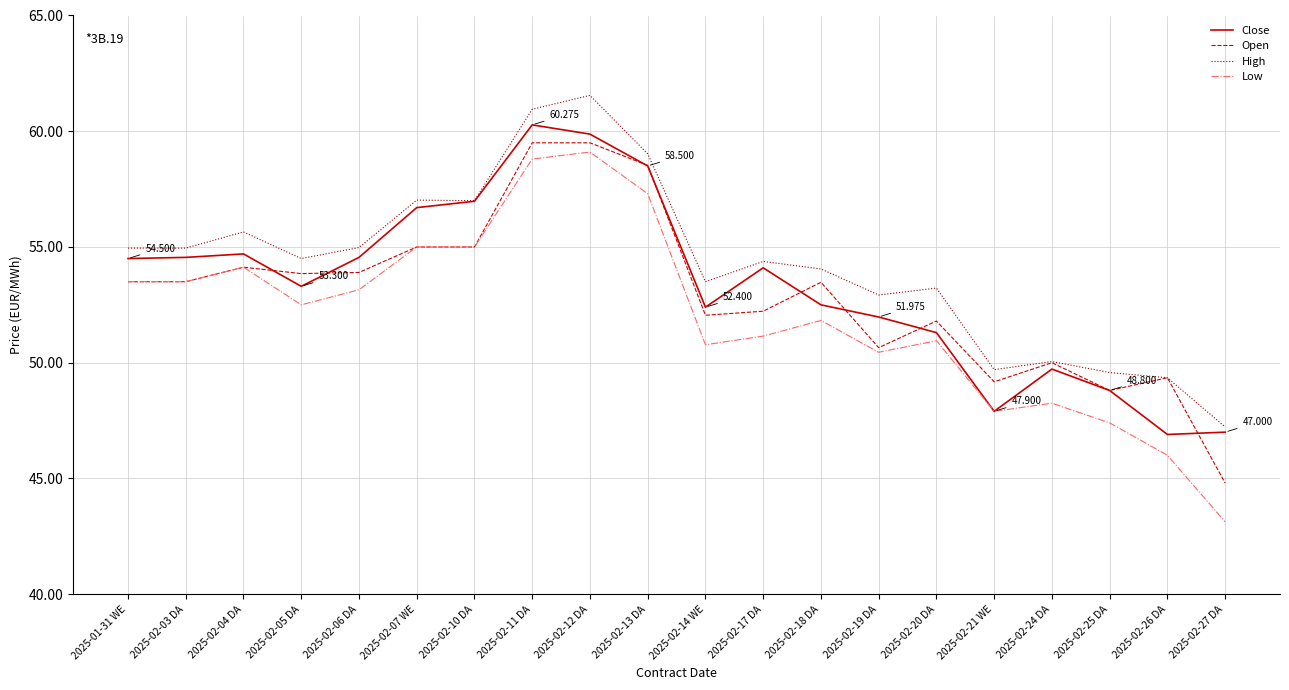

In Open, how many points are higher than both neighbors (excluding endpoints)?

5